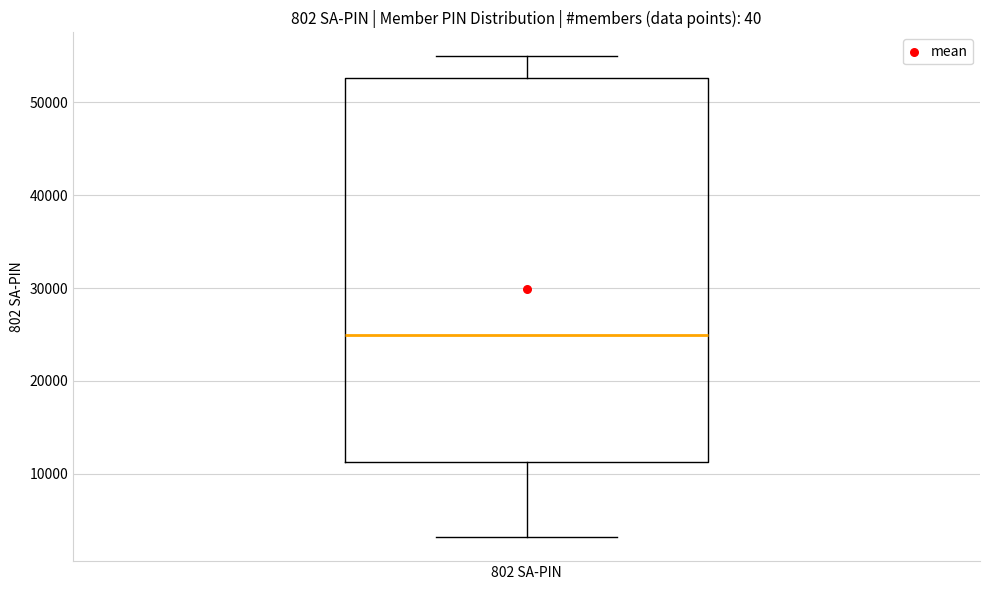

Read this box plot against the y-axis: the position of the median line, the range covered by the box, and the ends of both whiskers. The values are not printed on the chart, so give them approximately, as read against the axis.

median 25000, box 11000 to 53000, whiskers 3000 to 55000